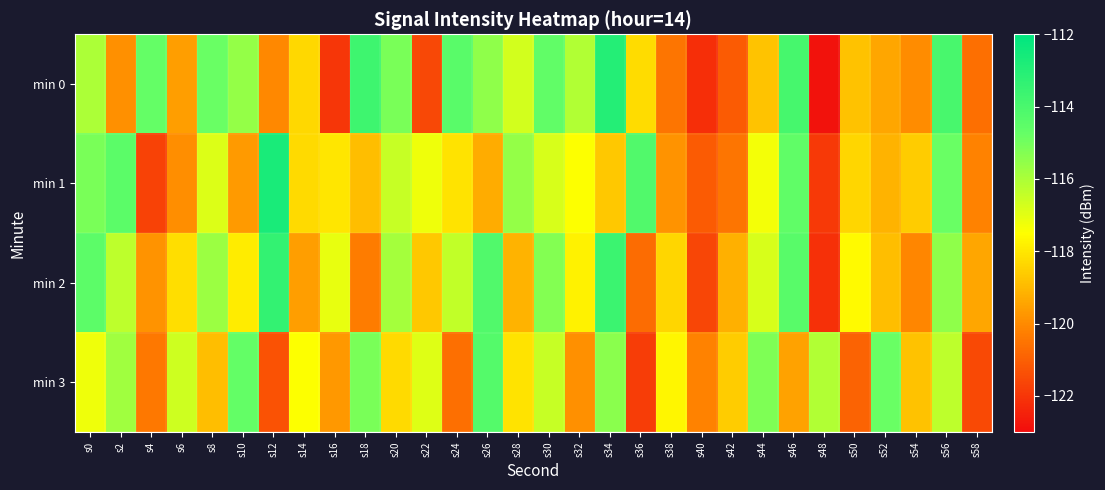

Which series has the widest spread of values?

min 0